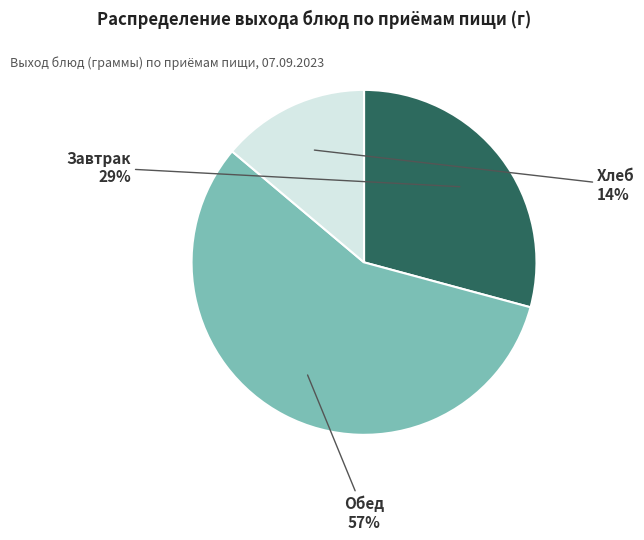

To the nearest percent, what is the difference between the largest and smallest slice percentages?

43%